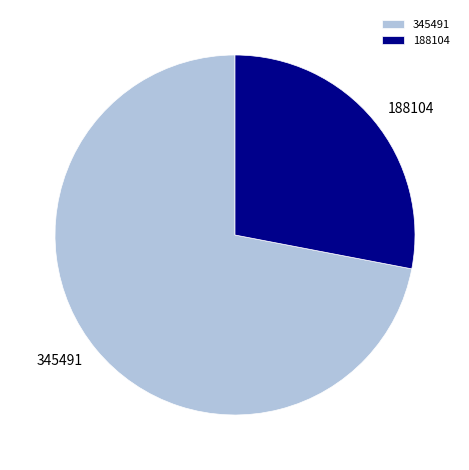

Rank the categories by value from lowest to highest.

188104, 345491